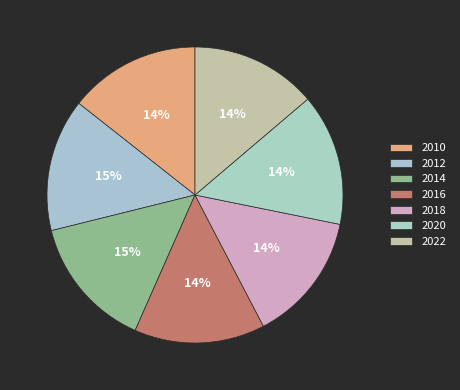

Which slice is the largest?

2012